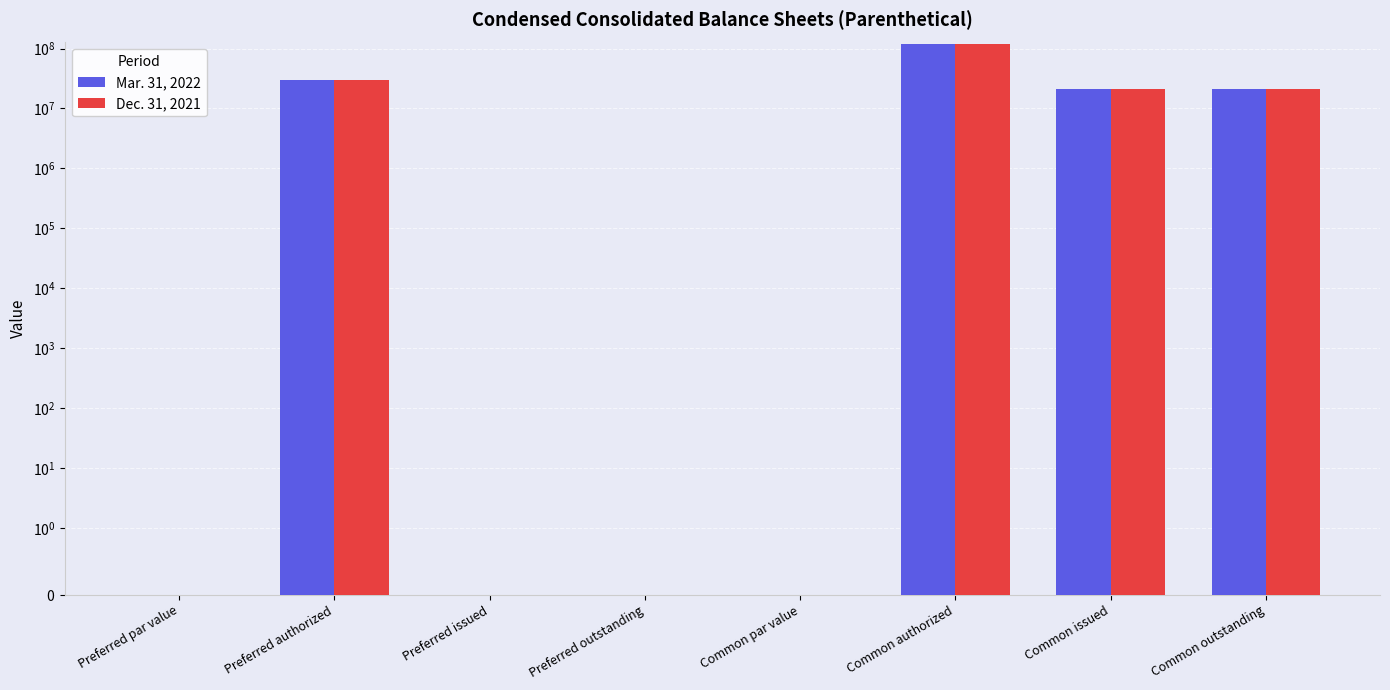

Reading left to right, transcribe all the data shown in this chart.

Mar. 31, 2022: 0.0	30000000.0	0.0	0.0	0.0	120000000.0	21057560.0	21057560.0
Dec. 31, 2021: 0.0	30000000.0	0.0	0.0	0.0	120000000.0	21057560.0	21057560.0